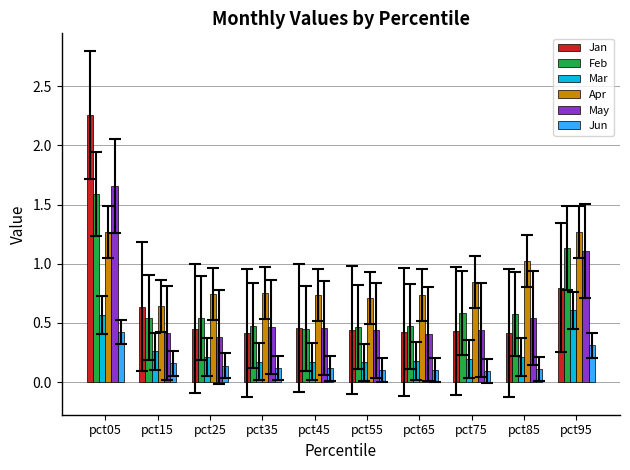

Which series has the largest range (max minus min)?

Jan